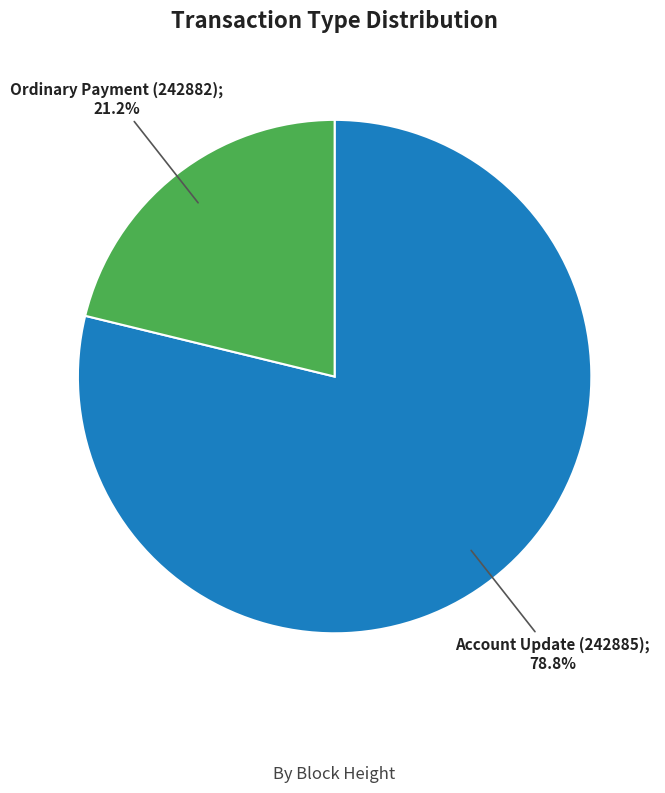

How many slices are in this pie chart?

2